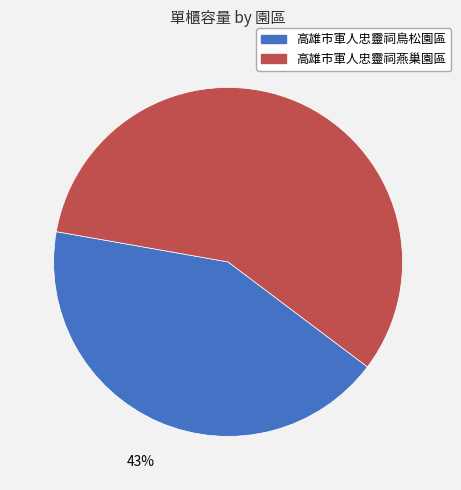

Is the sum of 高雄市軍人忠靈祠鳥松園區 and 高雄市軍人忠靈祠燕巢園區 greater than half?

Yes